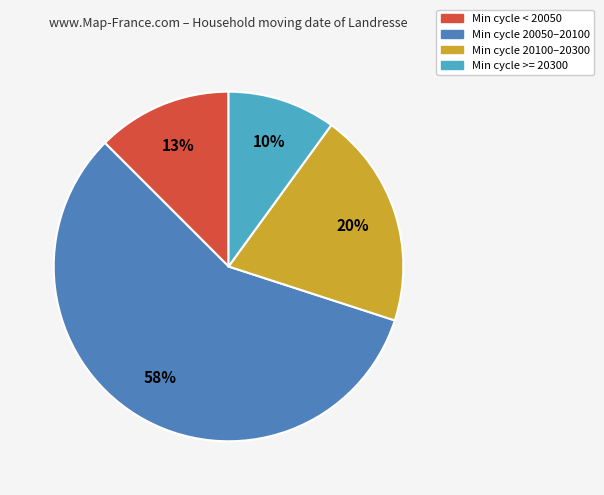

Is there a majority slice in this chart?

Yes